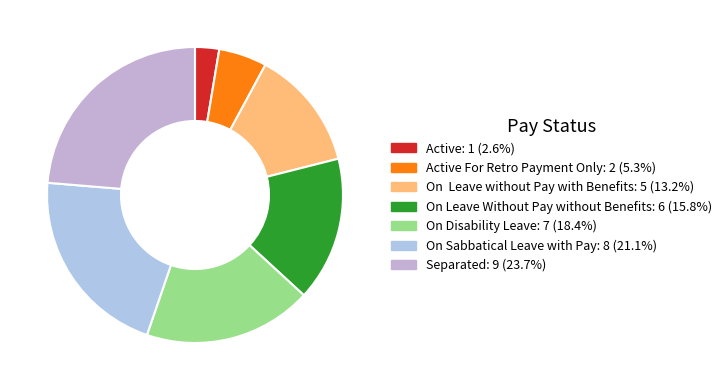

What is the largest slice in the pie chart?

Separated